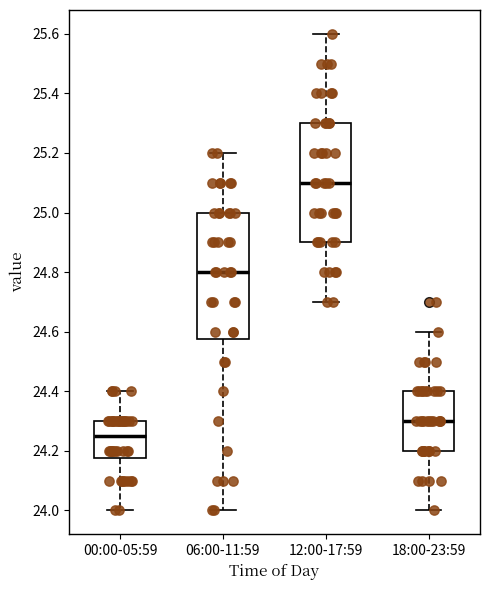

Which box's median line is the lowest?

00:00-05:59